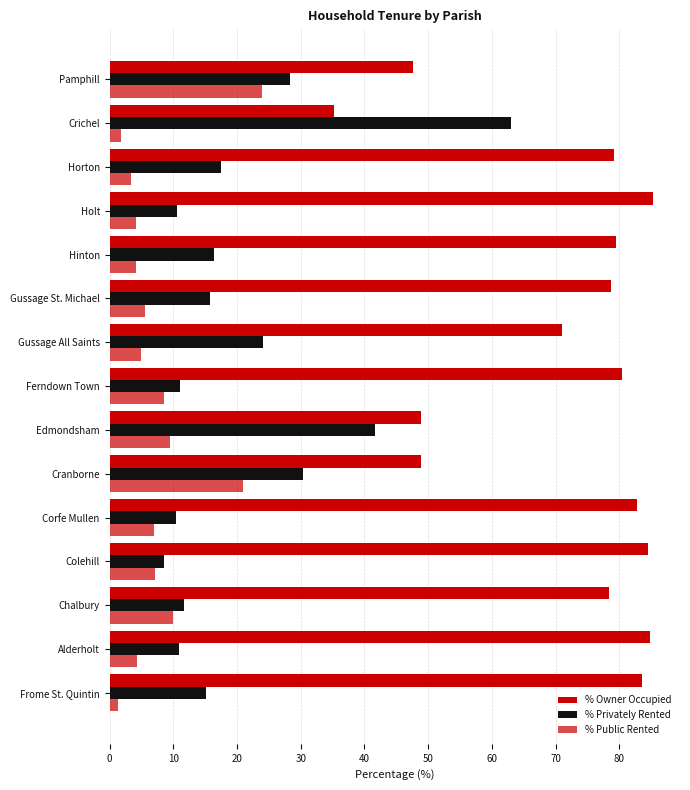

What is the sum of all % Owner Occupied values?

1068.2